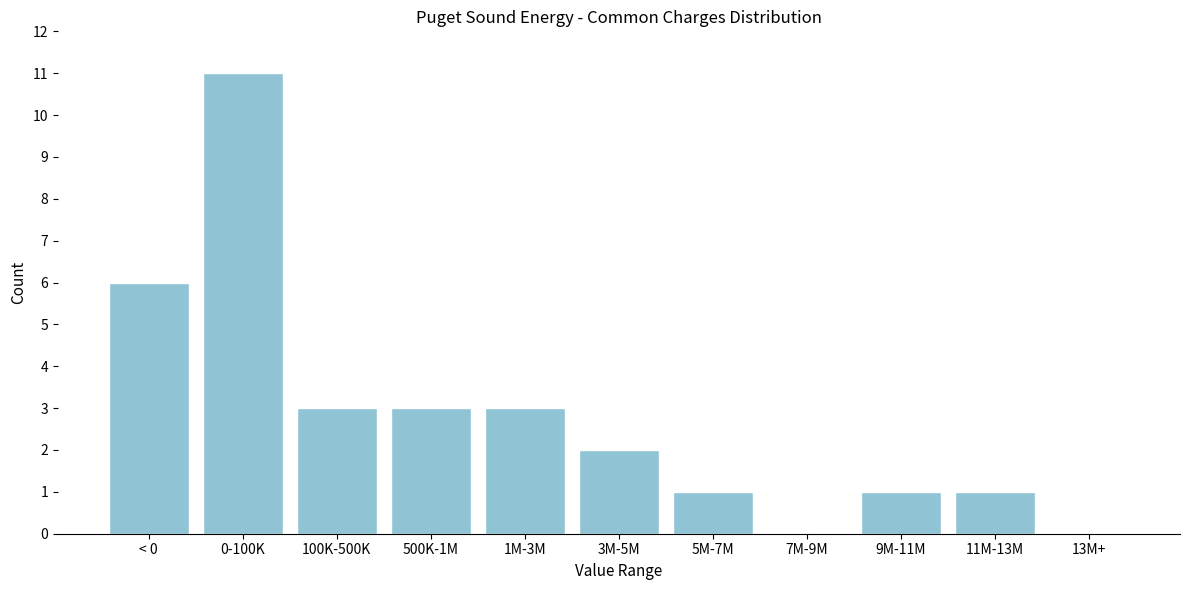

Reading left to right, transcribe all the data shown in this chart.

< 0=6	0-100K=11	100K-500K=3	500K-1M=3	1M-3M=3	3M-5M=2	5M-7M=1	7M-9M=0	9M-11M=1	11M-13M=1	13M+=0